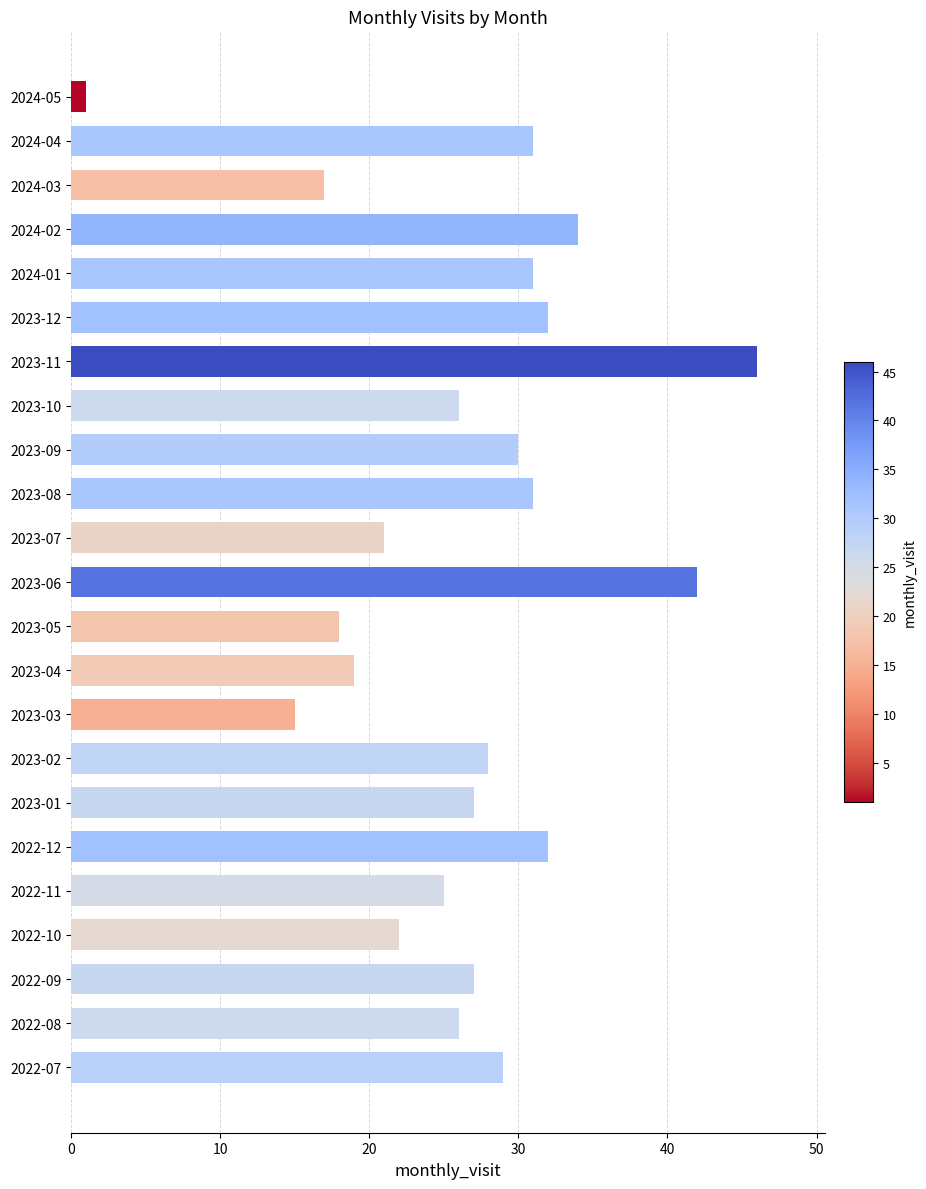

Is it true that the value at 2022-08 is 45?

False